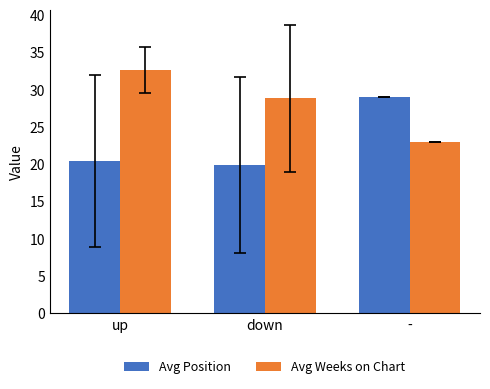

What is the label of the 2nd bar from the right?

down